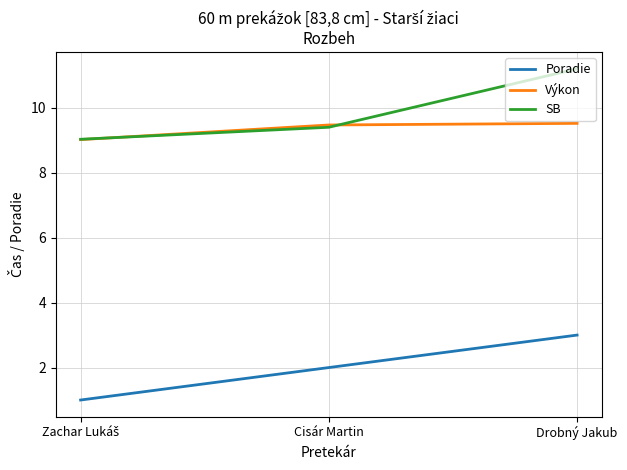

What value does the Výkon series have at Cisár Martin?

9.5